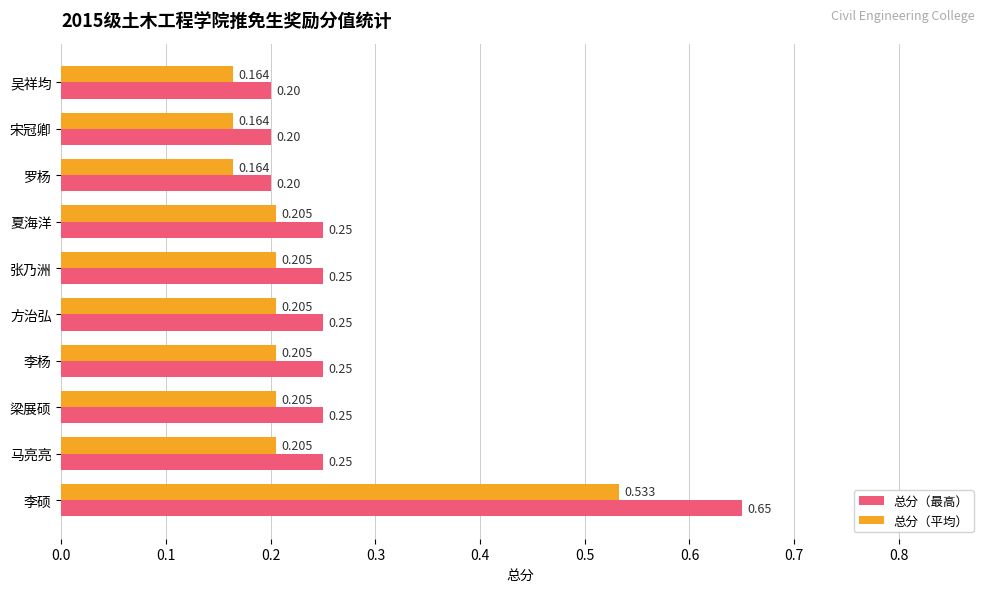

What are all the series names shown in the legend?

总分（最高）, 总分（平均）